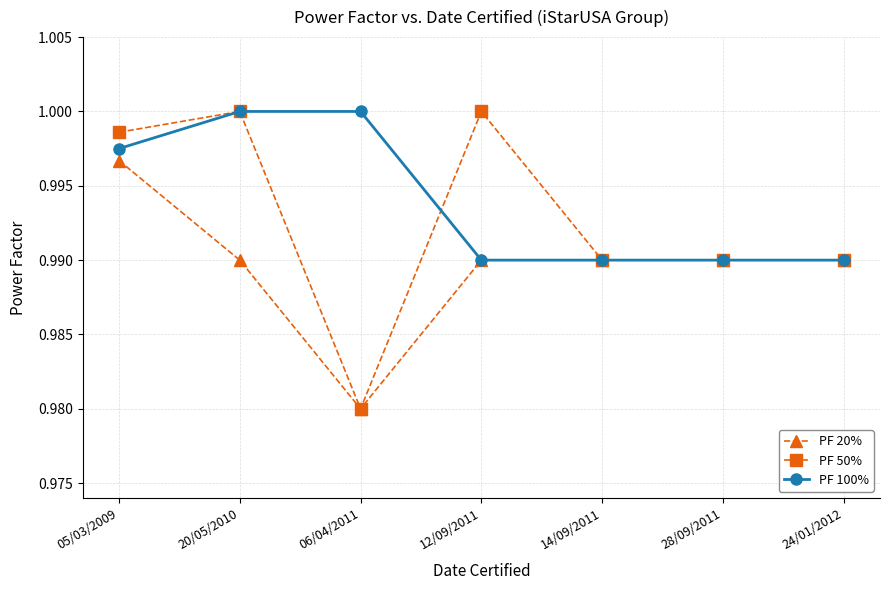

At which category is the sum across all series the highest?

05/03/2009